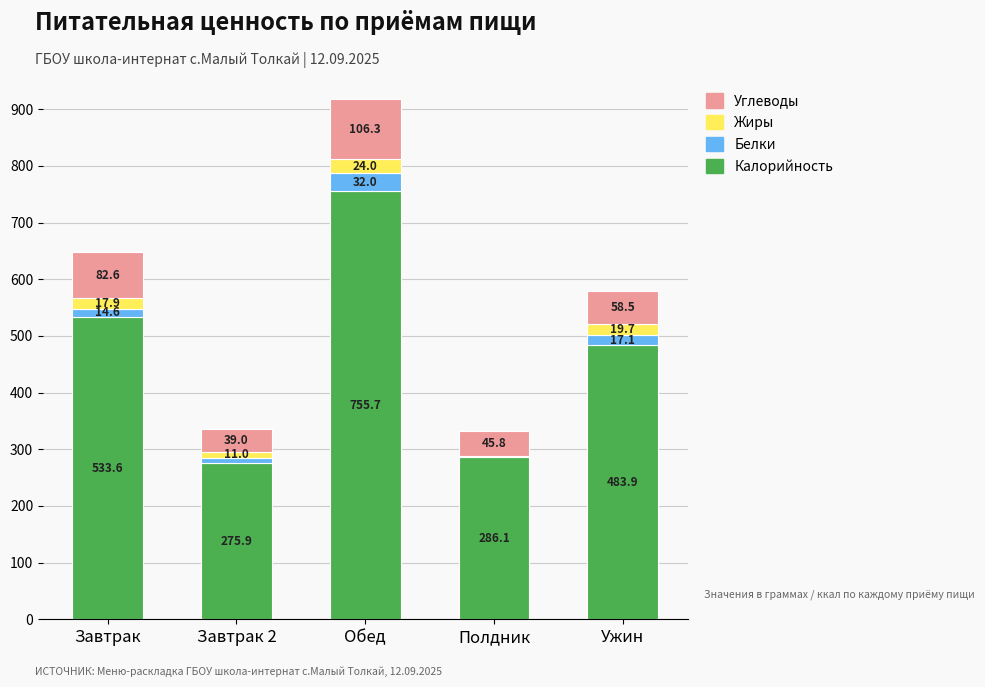

At which label is Калорийность closest to 515?

Завтрак